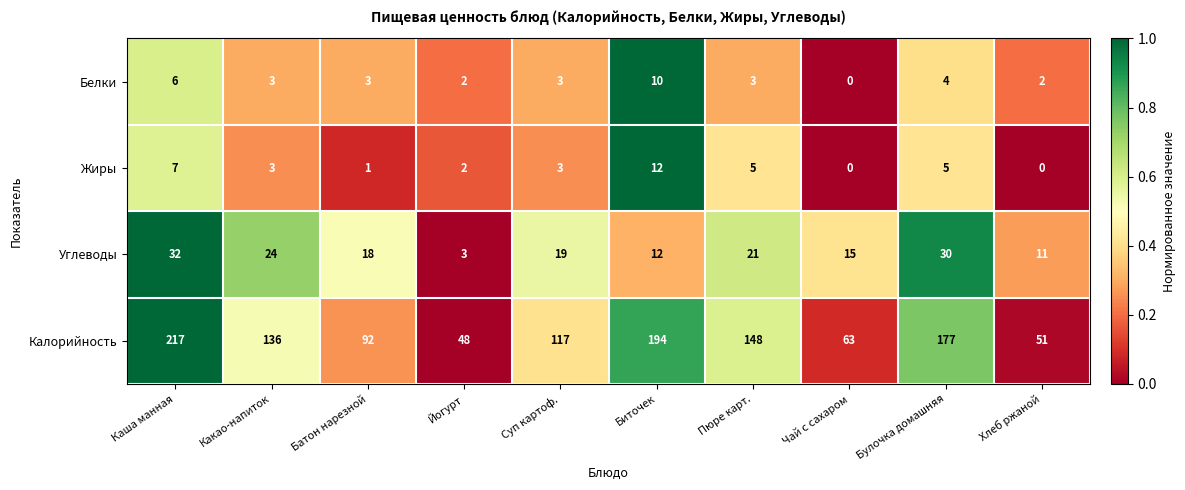

At which category is the sum across all series the highest?

Каша манная